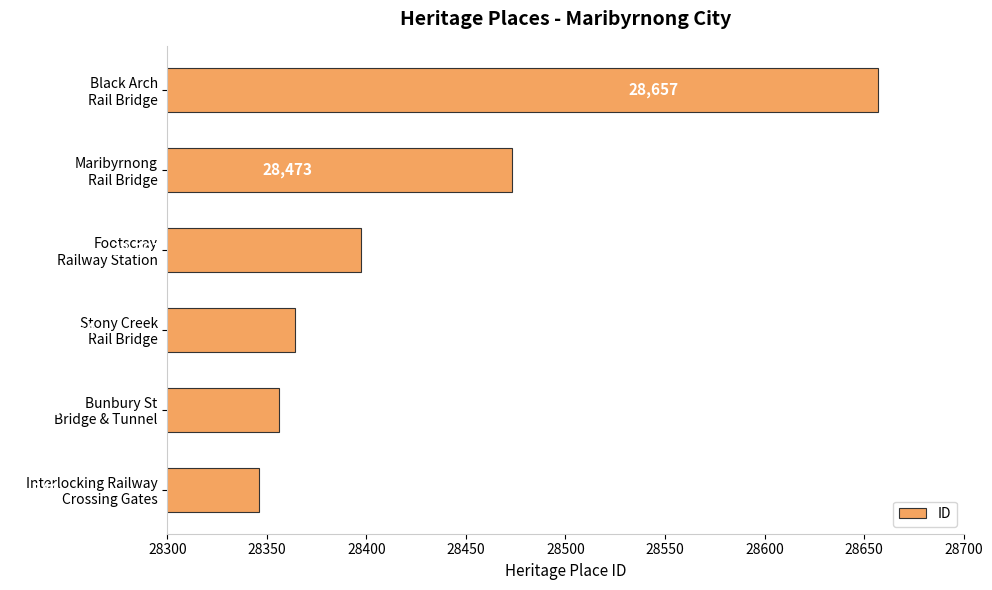

Rank the categories by value from highest to lowest.

Black Arch
Rail Bridge, Maribyrnong
Rail Bridge, Footscray
Railway Station, Stony Creek
Rail Bridge, Bunbury St
Bridge & Tunnel, Interlocking Railway
Crossing Gates